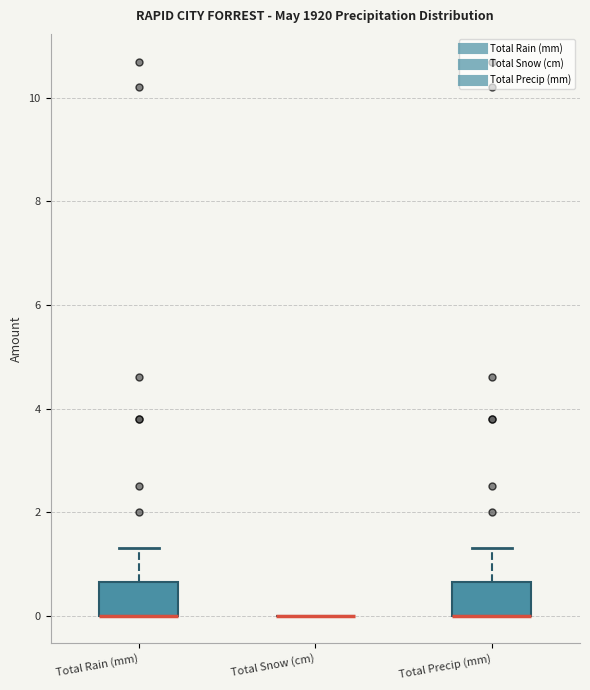

Reading left to right, read every box against the y-axis: the position of its median line, the range the box covers, and the ends of its whiskers. The values are not printed on the chart, so give them approximately, as read against the axis.

Total Rain (mm): median 0.0 (drawn on the box's lower edge), box 0.0 to 0.6, whiskers 0.0 to 1.4
Total Snow (cm): box collapsed to a line at 0.0, whiskers 0.0 to 0.0
Total Precip (mm): median 0.0 (drawn on the box's lower edge), box 0.0 to 0.6, whiskers 0.0 to 1.4